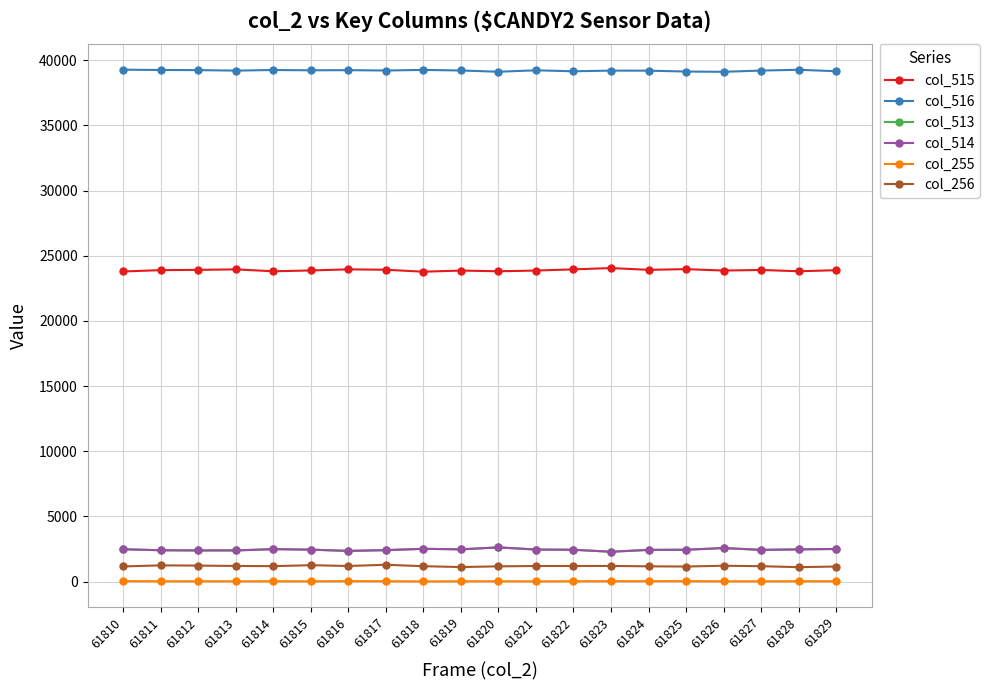

The col_256 series shows 1175 at 61818. True or false?

True